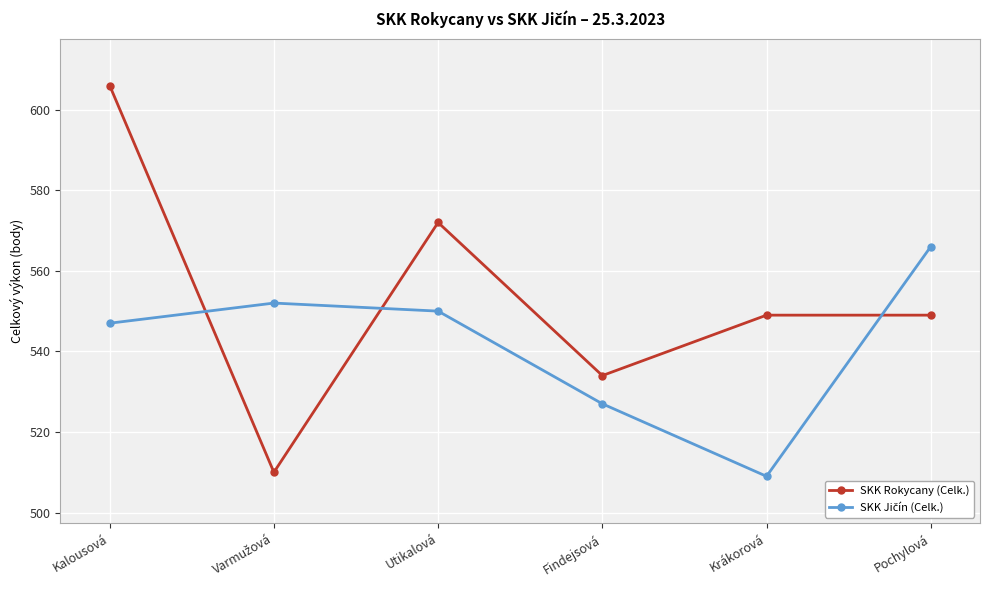

What is the sum of all SKK Rokycany (Celk.) values?

3320